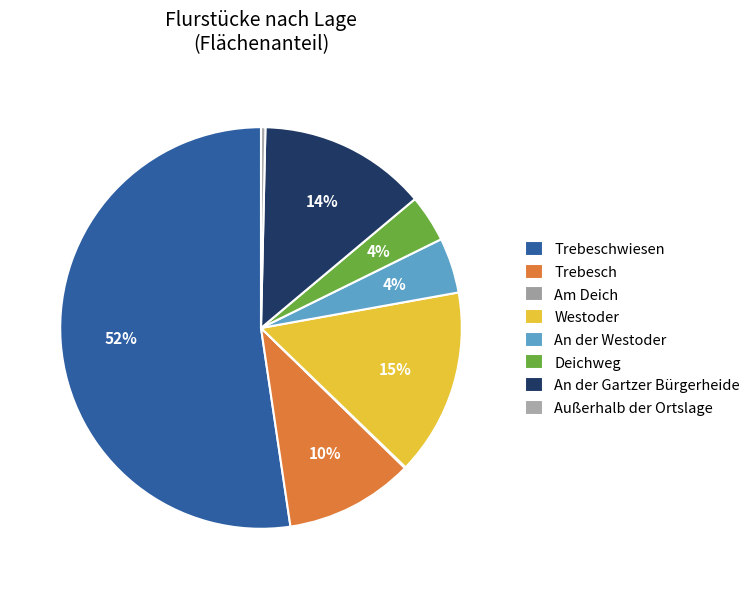

How many slices are in this pie chart?

8